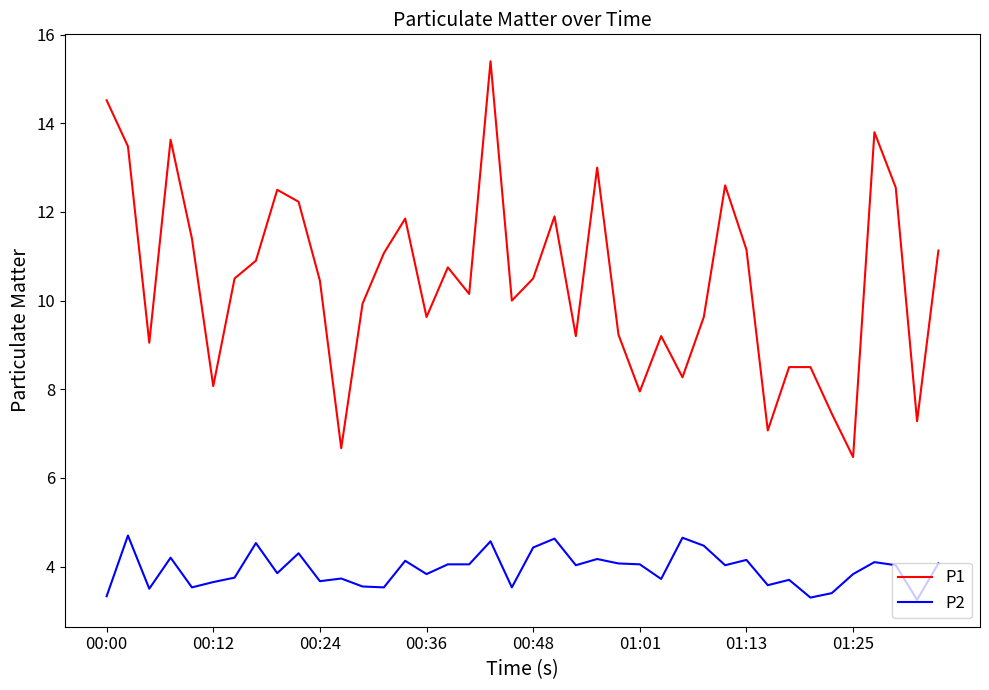

Which series has the largest range (max minus min)?

P1